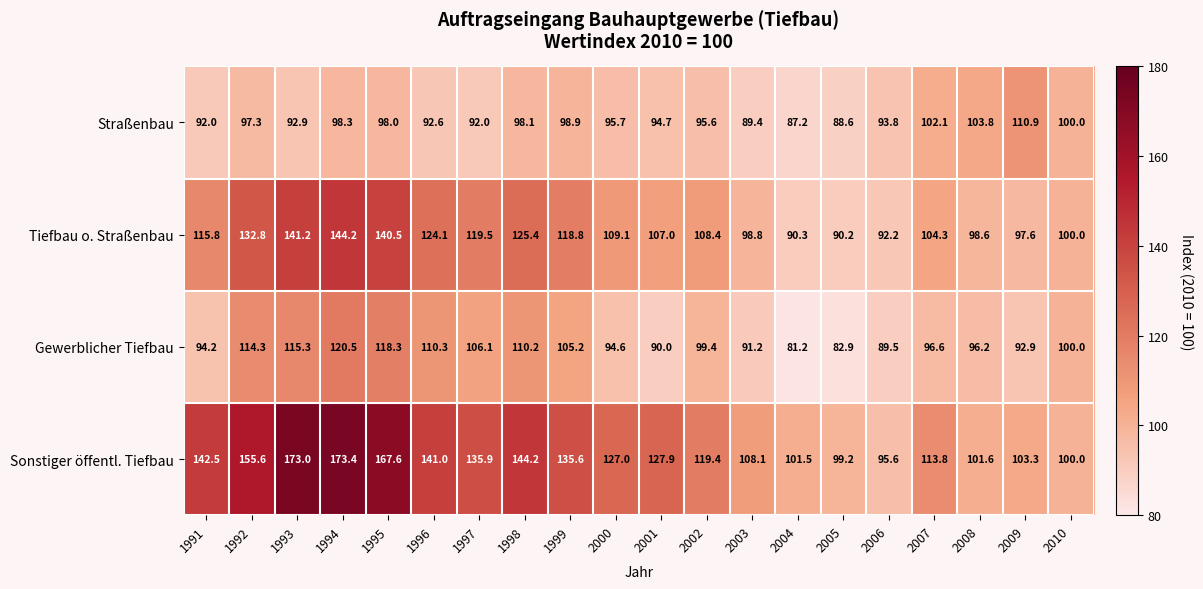

Rank the categories by Tiefbau o. Straßenbau value from lowest to highest.

2005, 2004, 2006, 2009, 2008, 2003, 2010, 2007, 2001, 2002, 2000, 1991, 1999, 1997, 1996, 1998, 1992, 1995, 1993, 1994